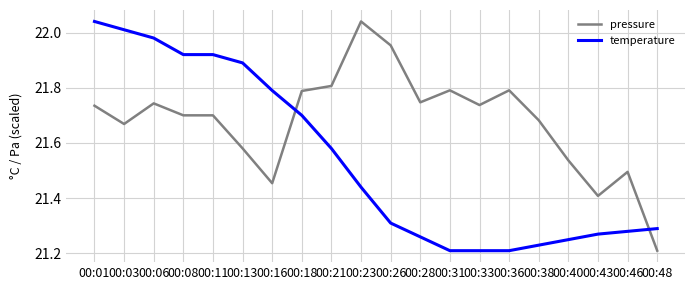

At which category does pressure reach its first local valley?

00:03